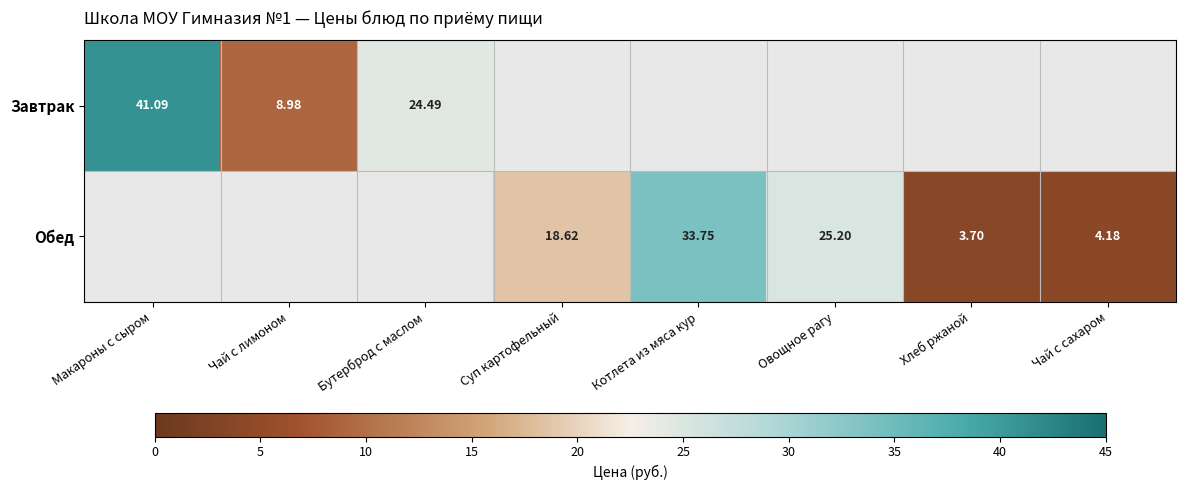

Is the value of Обед at Суп картофельный greater than the value of Завтрак at Макароны с сыром?

No